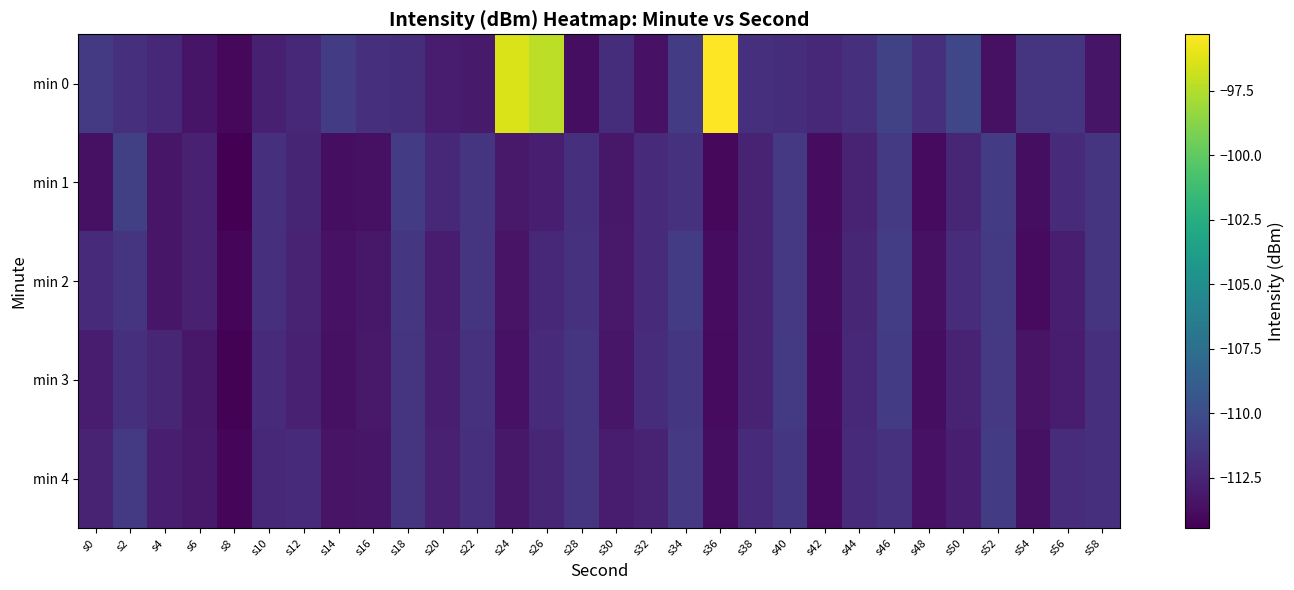

How many distinct data groups are displayed?

5